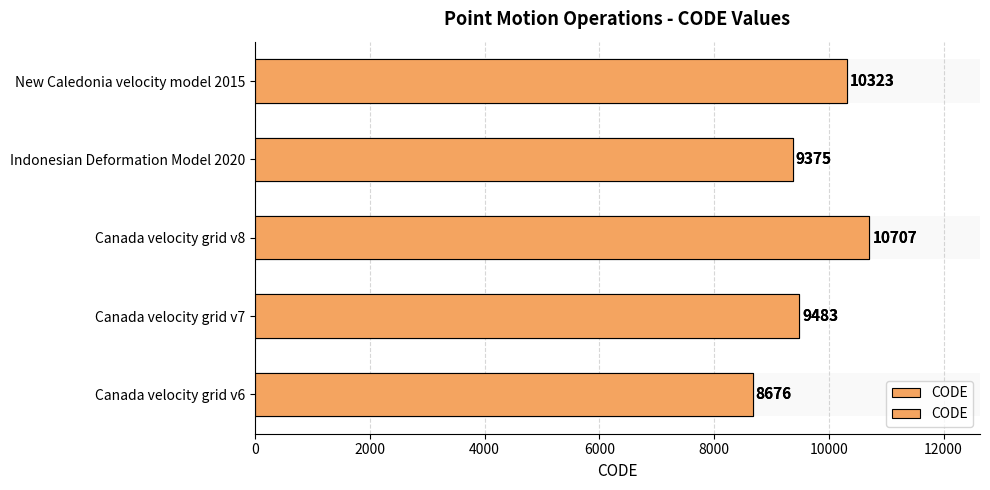

Are the bars horizontal?

Yes